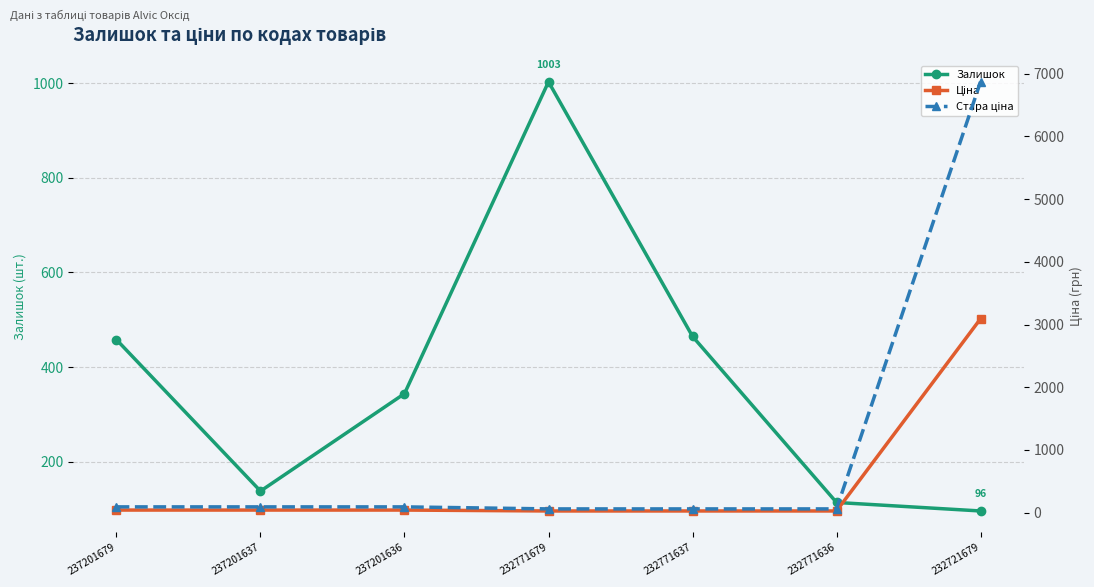

What is the value of the Ціна point at the 5th from the left?

27.0